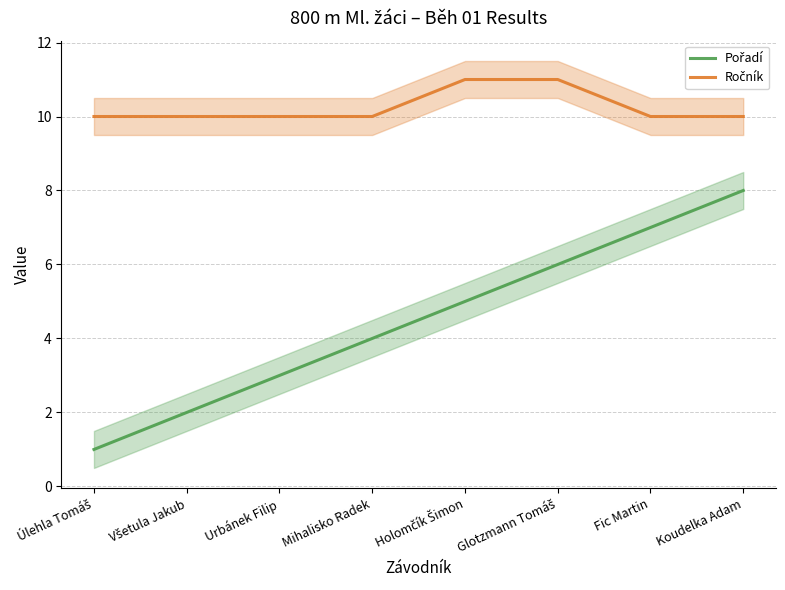

How many data points does each series have?

8